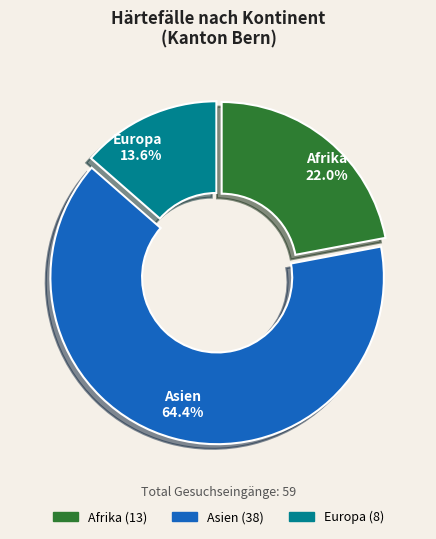

The Asien slice represents 64% of the pie. True or false?

True